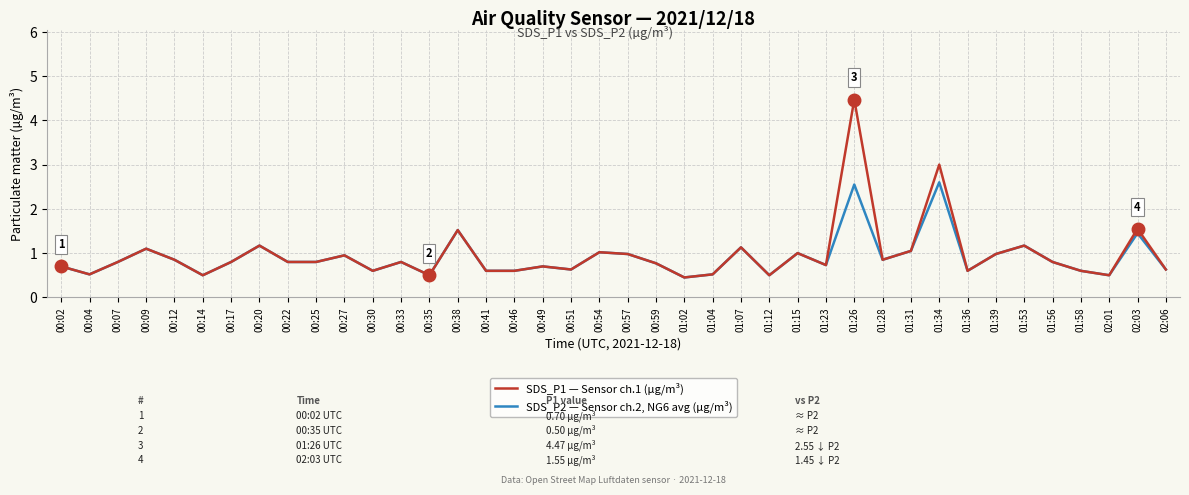

At 01:26, list the series in order from largest to smallest.

SDS_P1 — Sensor ch.1 (µg/m³), SDS_P2 — Sensor ch.2, NG6 avg (µg/m³)